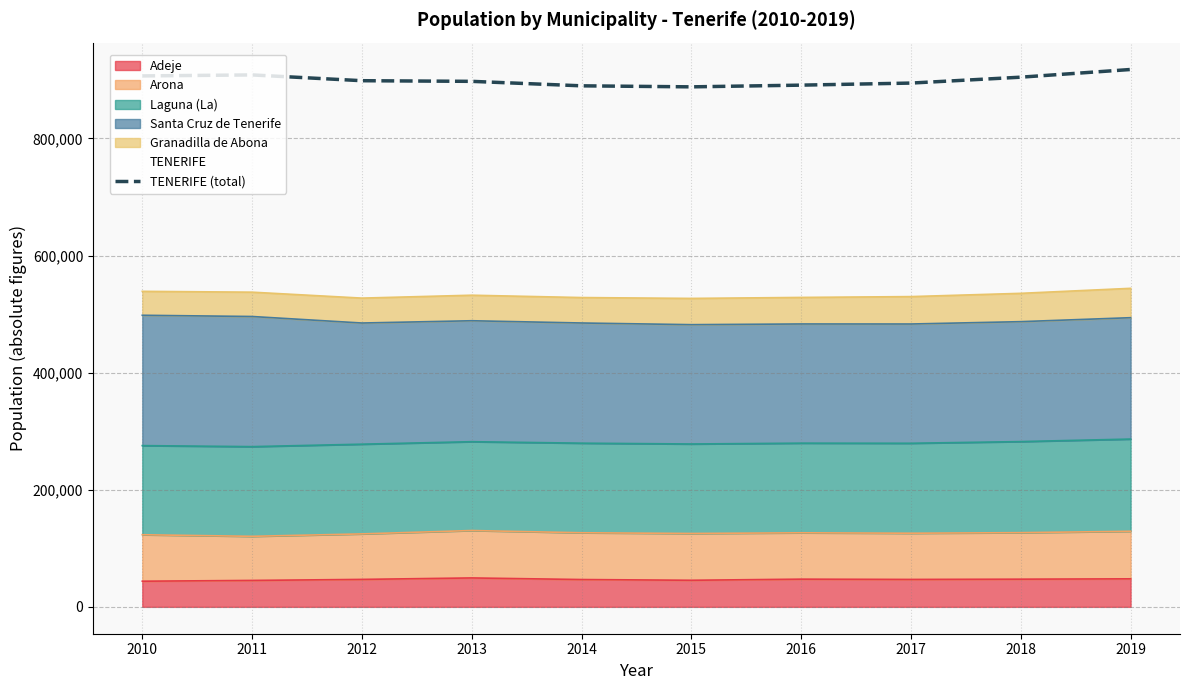

Does the chart display data point markers on the line(s)?

No